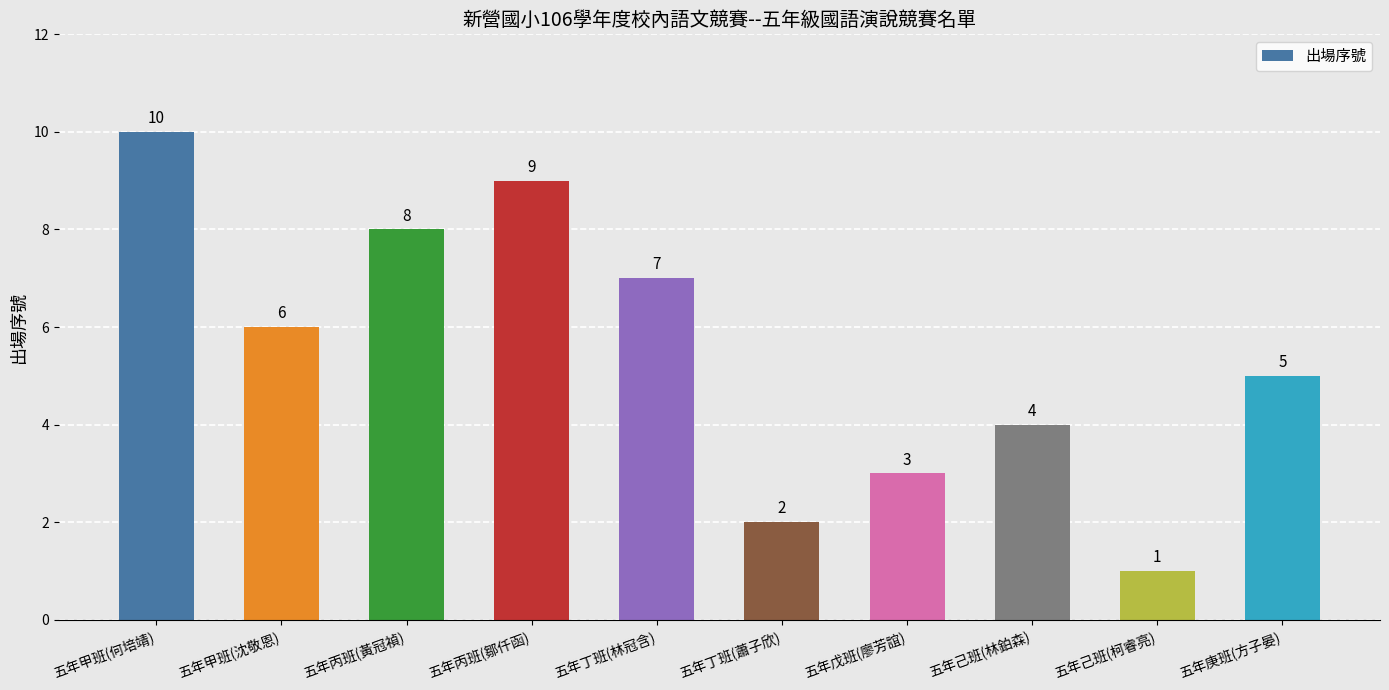

What is the minimum value shown in the chart?

1